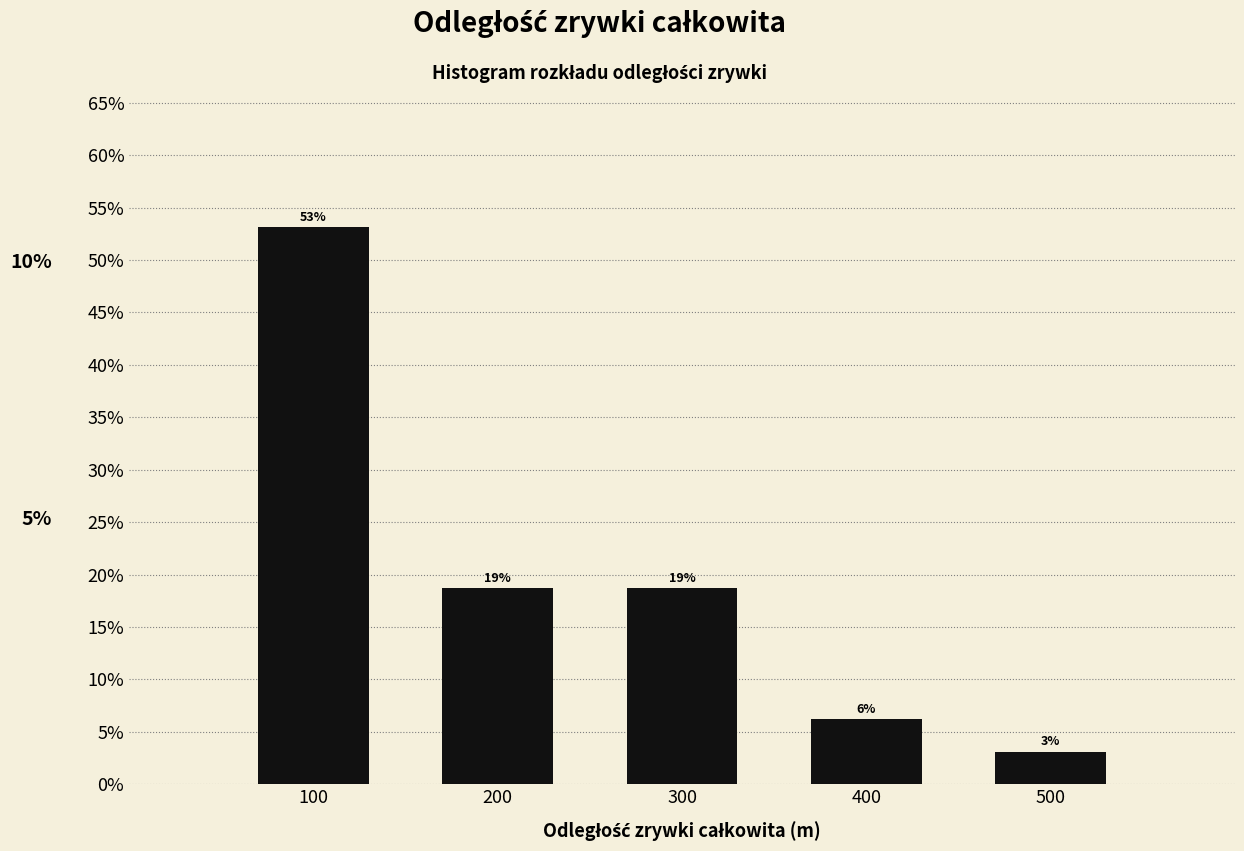

Does the chart contain any negative values?

No